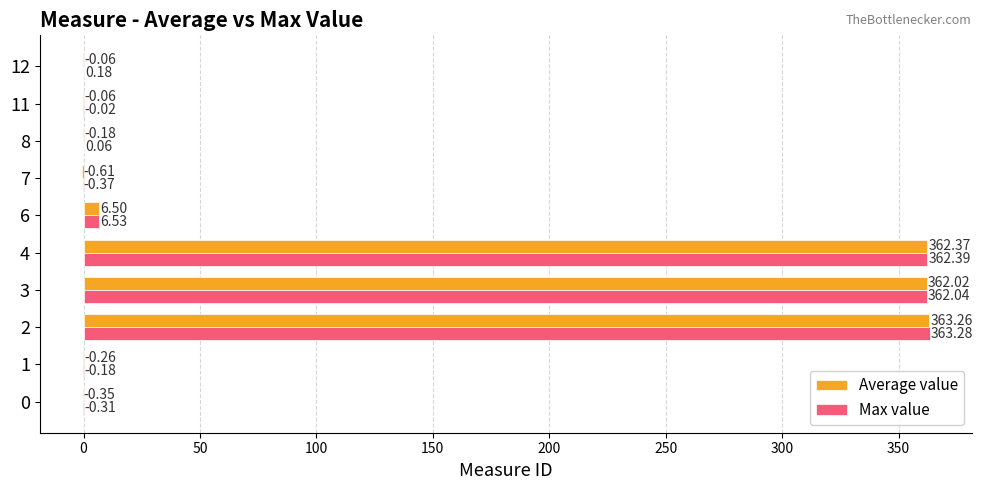

Which series changed the most between 7 and 11?

Average value